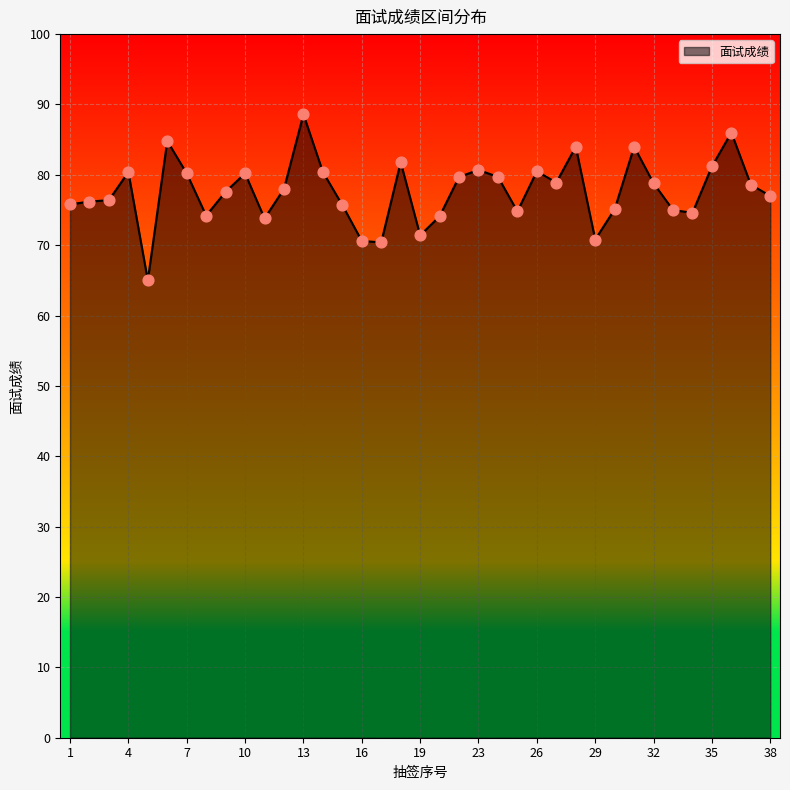

What is the difference between the maximum and minimum values?

23.6